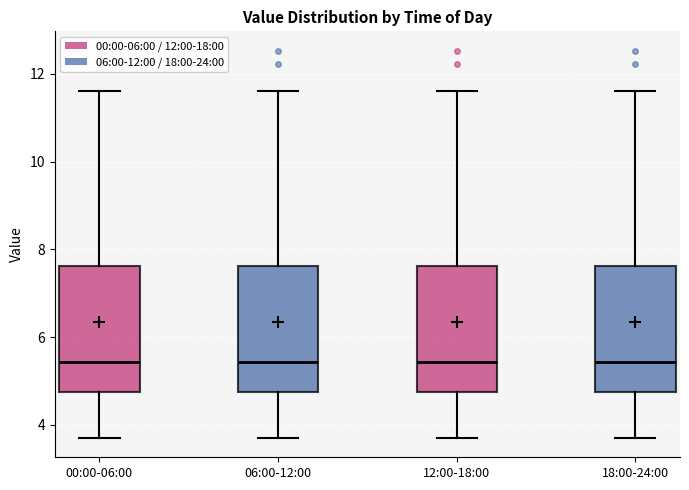

Reading left to right, transcribe this box plot: for each box, give where its median line is, the range the box spans, and where its two whiskers end, as read against the y-axis. The values are not printed on the chart, so give them approximately, as read against the axis.

00:00-06:00: median 5.4, box 4.8 to 7.6, whiskers 3.8 to 11.6
06:00-12:00: median 5.4, box 4.8 to 7.6, whiskers 3.8 to 11.6
12:00-18:00: median 5.4, box 4.8 to 7.6, whiskers 3.8 to 11.6
18:00-24:00: median 5.4, box 4.8 to 7.6, whiskers 3.8 to 11.6